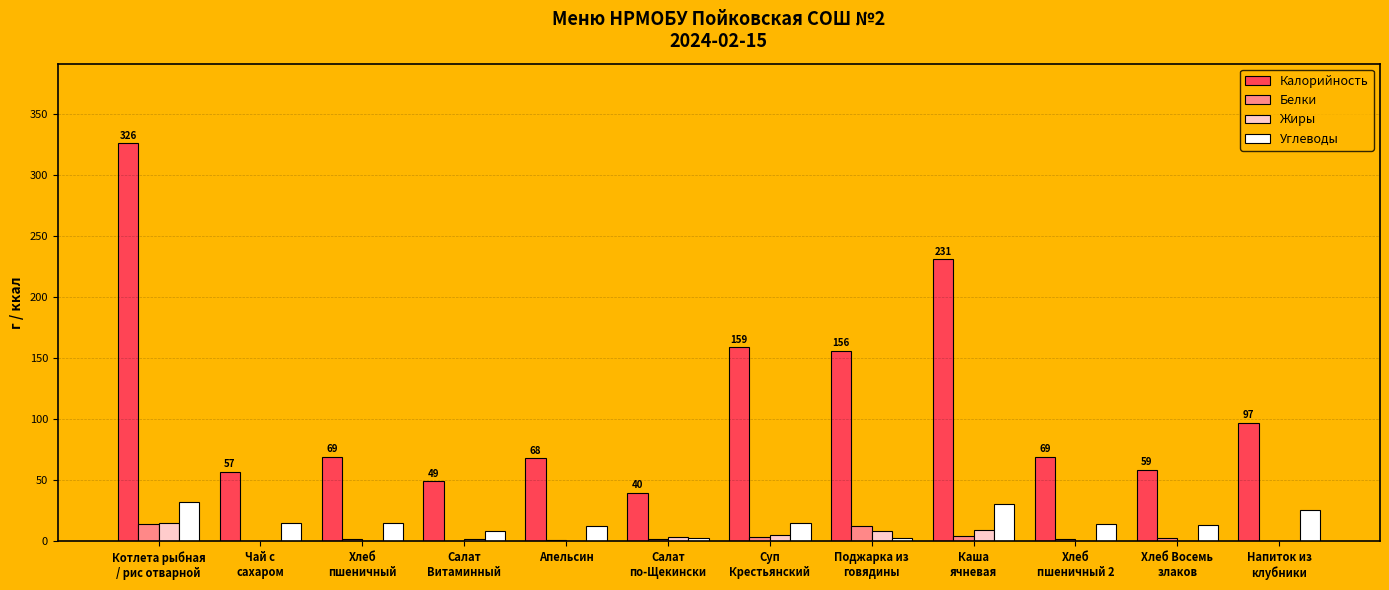

Are the bars horizontal?

No